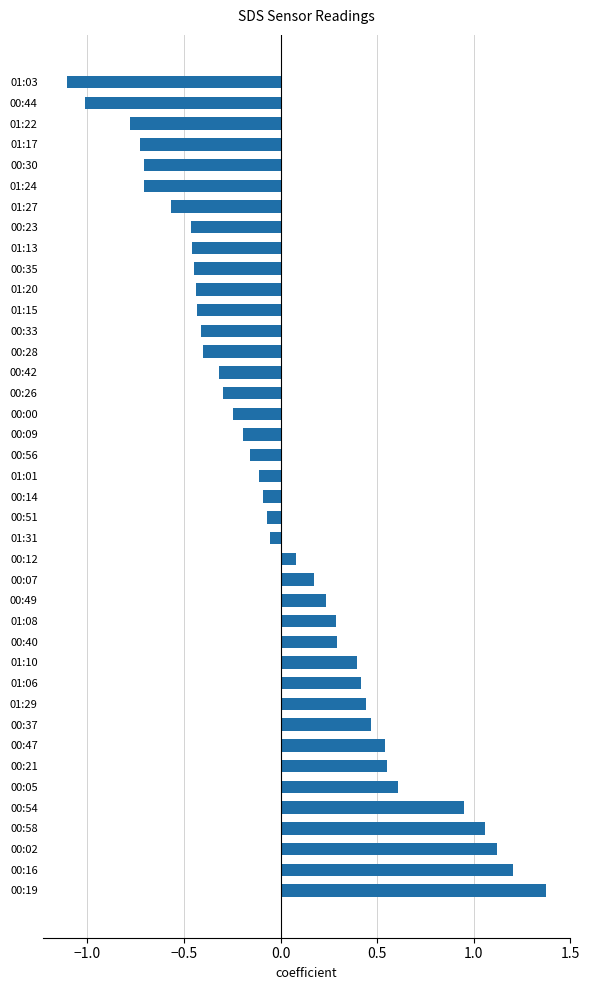

True or false: the data shows 0.6 at 00:58.

False